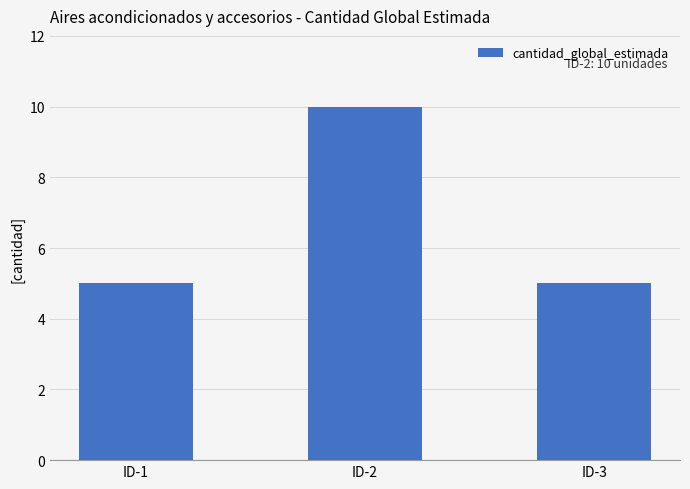

The value at ID-2 is 10. True or false?

True